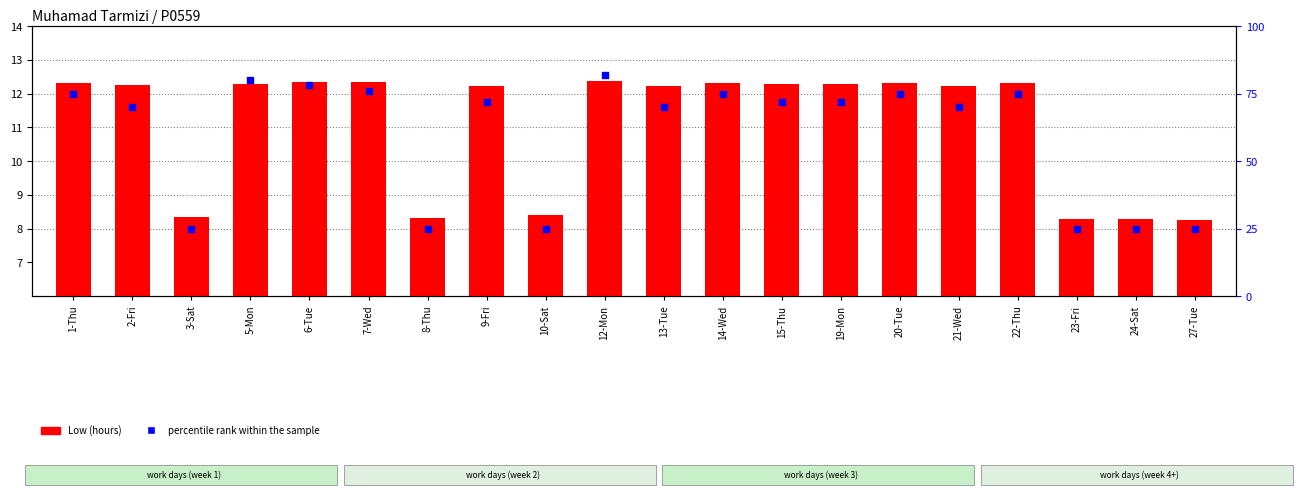

Is the value of Low (hours) at 20-Tue greater than the value of percentile rank within the sample at 21-Wed?

No